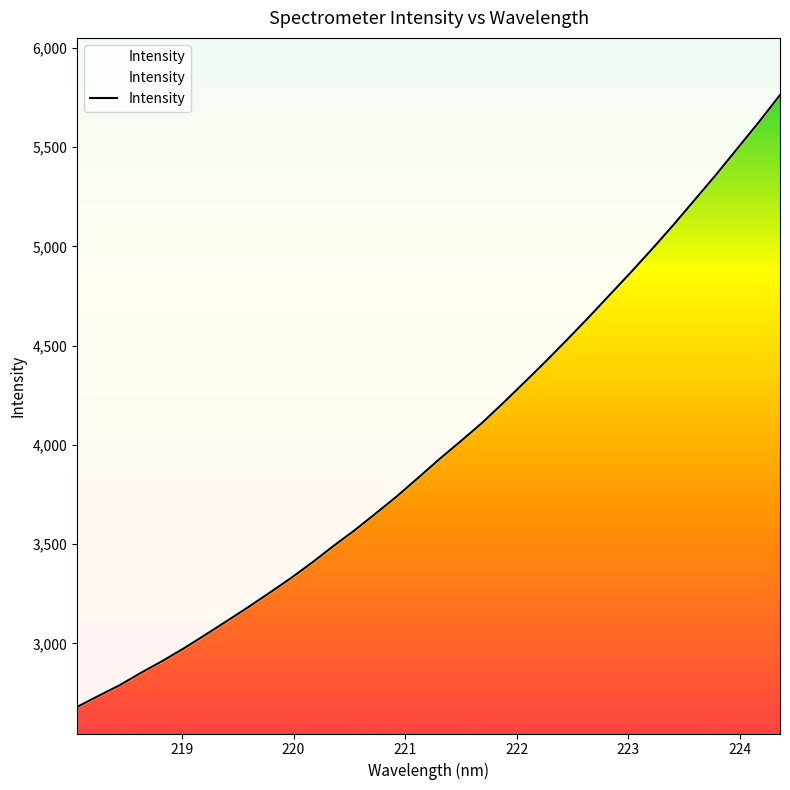

Which has a higher value, 218.2508 or 220.1623?

220.1623